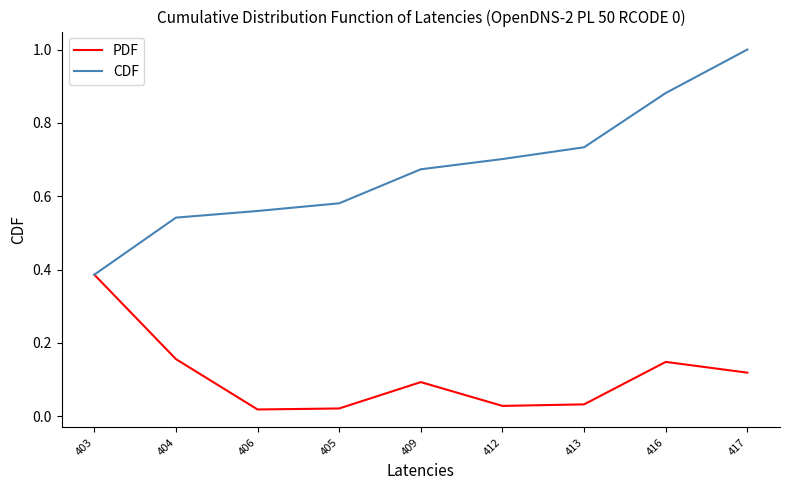

Which series has the largest total across all categories?

CDF